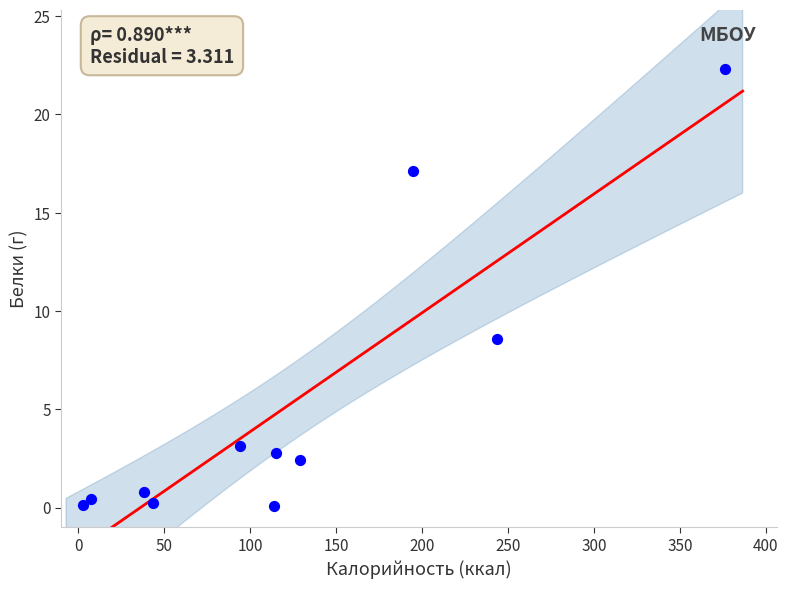

What is the average Y value?

5.3